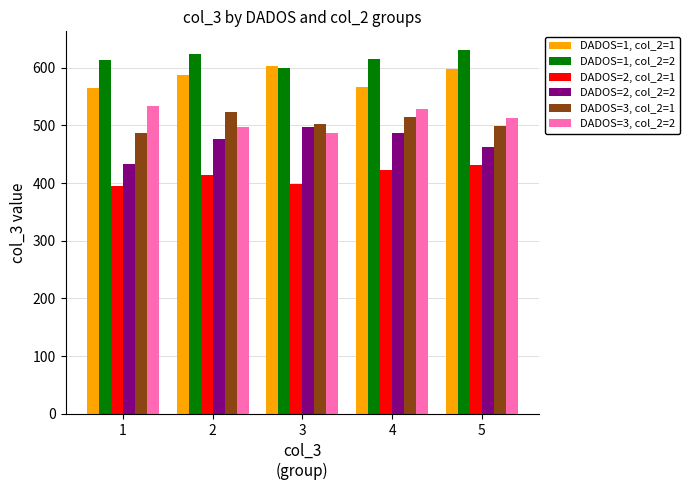

The value of DADOS=3, col_2=2 at 4 is 176.3. True or false?

False